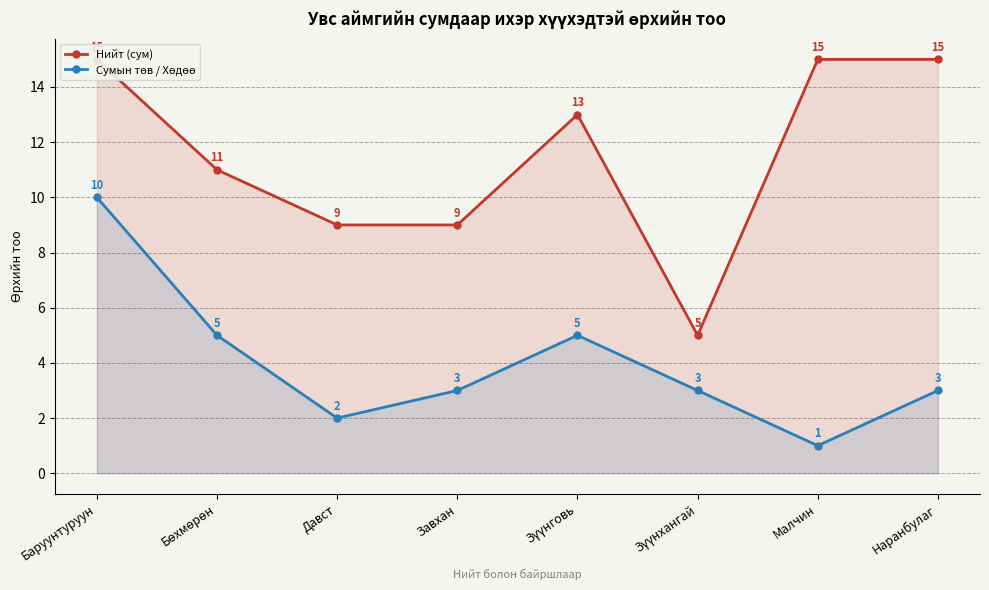

Between Бөхмөрөн and Давст, which is larger?

Бөхмөрөн